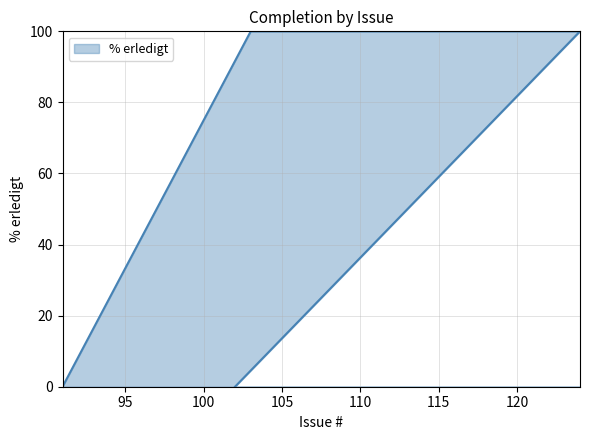

What is the difference between the maximum and minimum values?

100